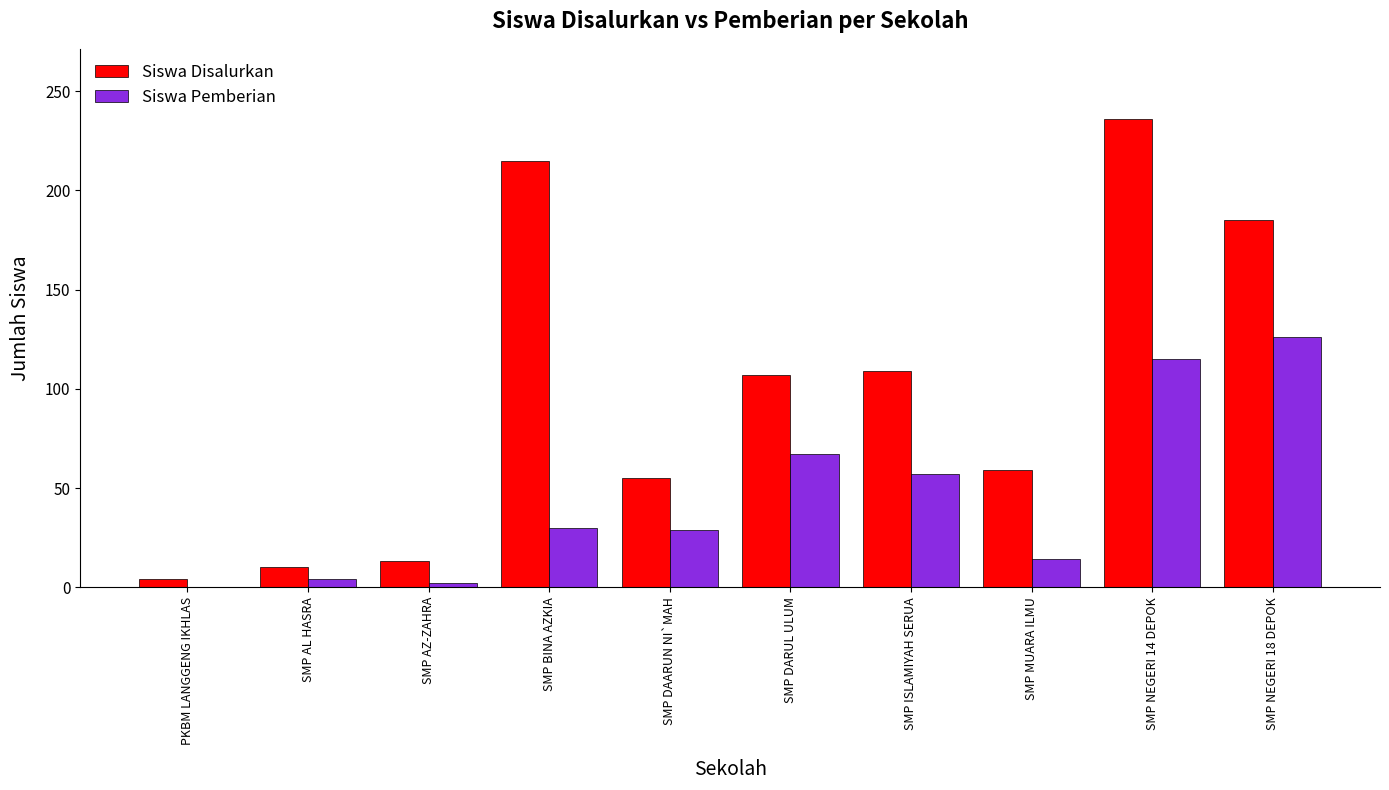

What is the sum of all Siswa Pemberian values?

444